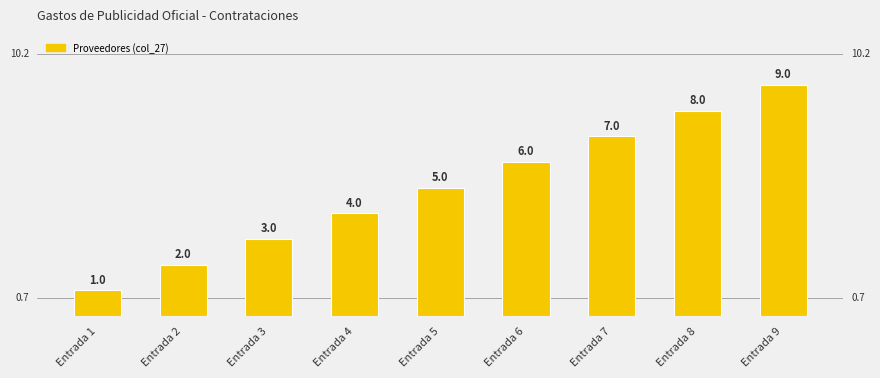

The chart shows a value of 8 at Entrada 8. True or false?

True